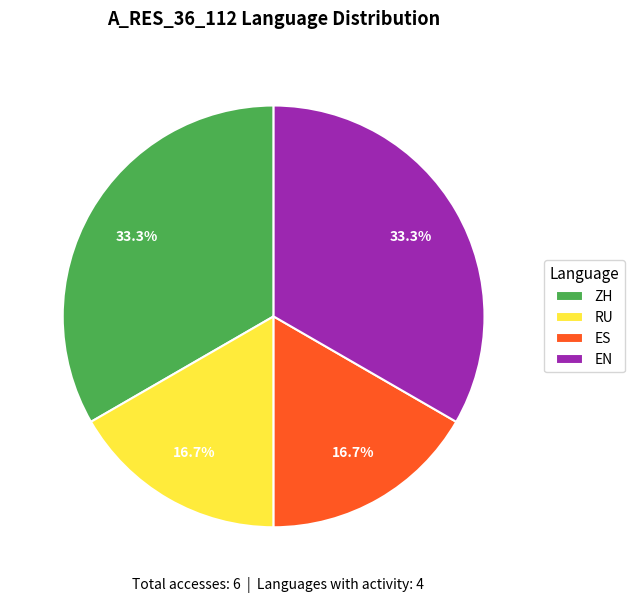

Is ZH the majority of the pie?

No